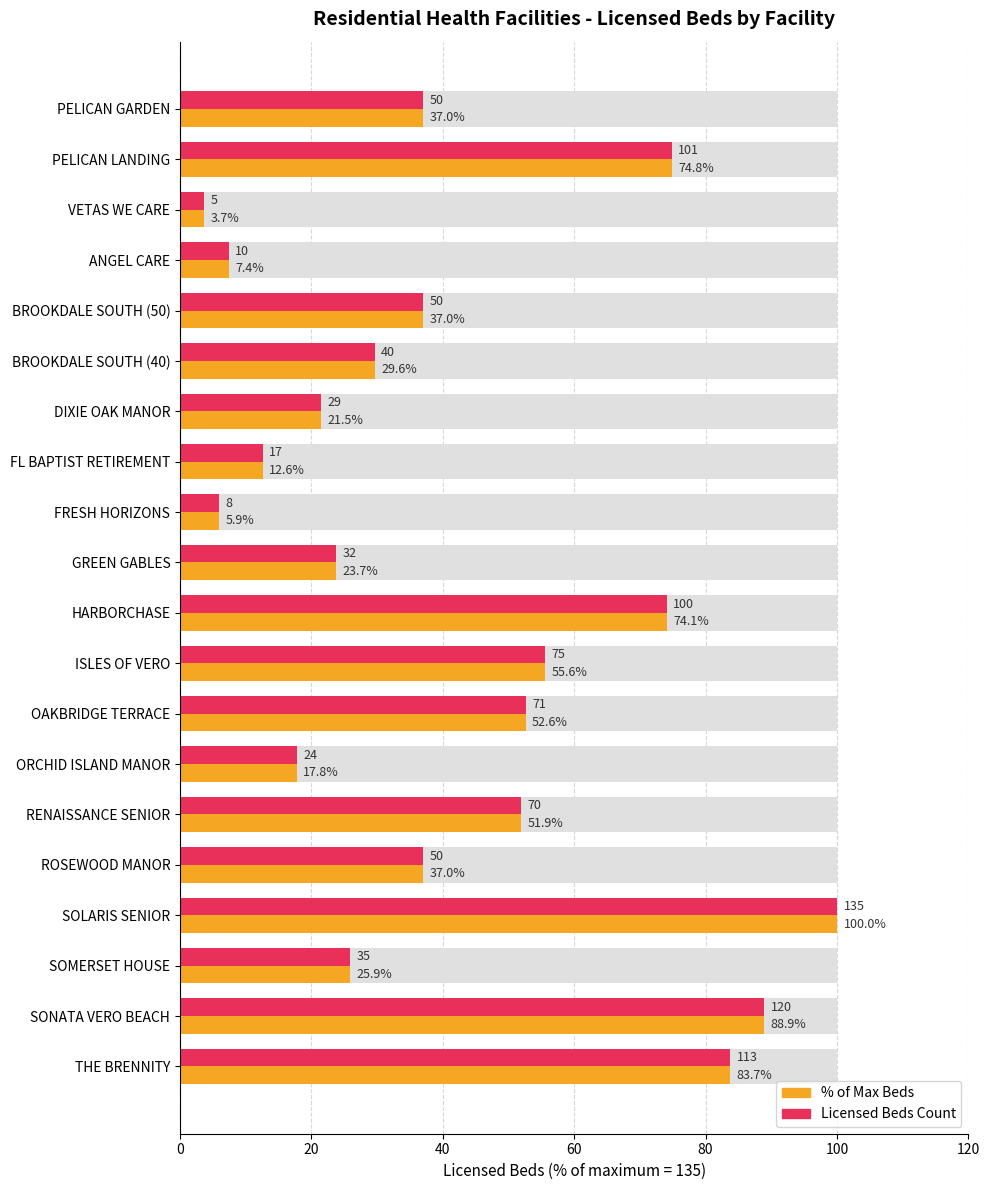

At how many categories does at least one series exceed 66?

5